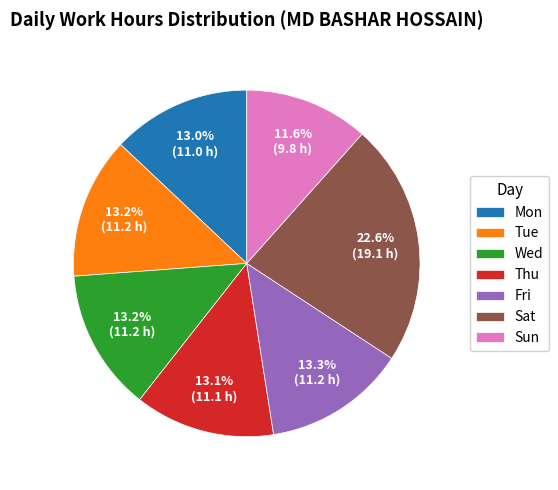

Which category has the biggest portion of the pie?

Sat